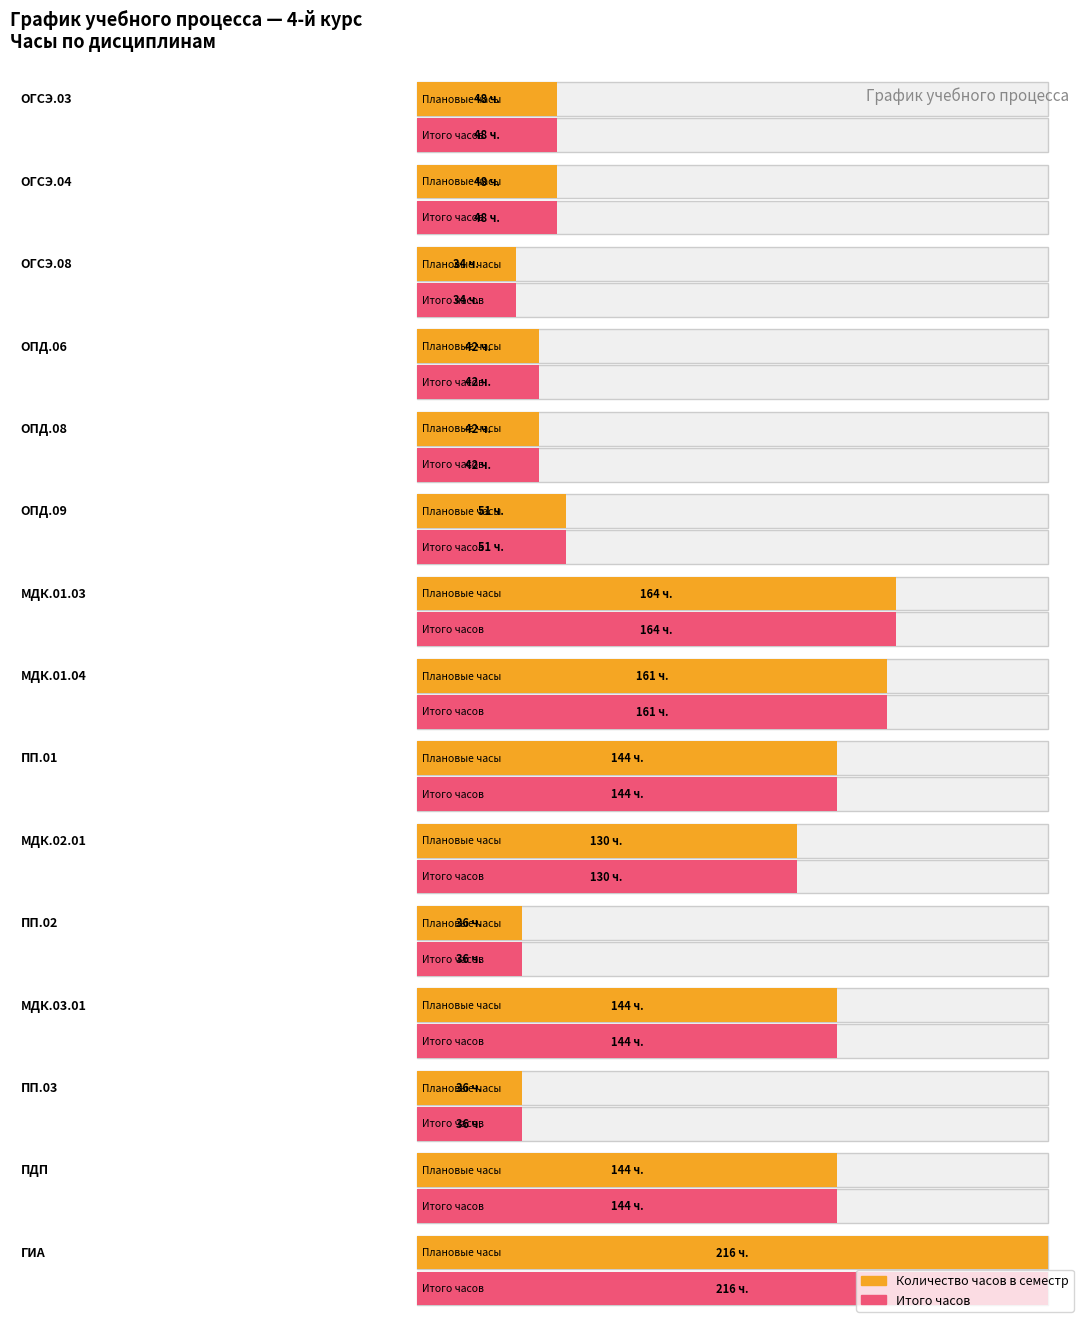

What is the value of the Итого часов bar at the 6th from the left?

51